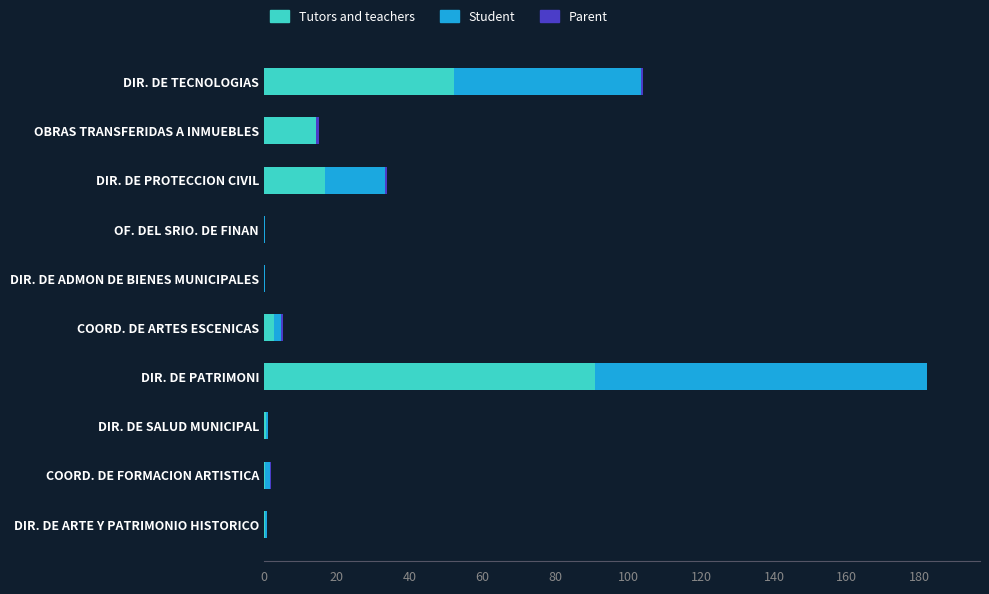

At which category is the sum across all series the highest?

DIR. DE PATRIMONI